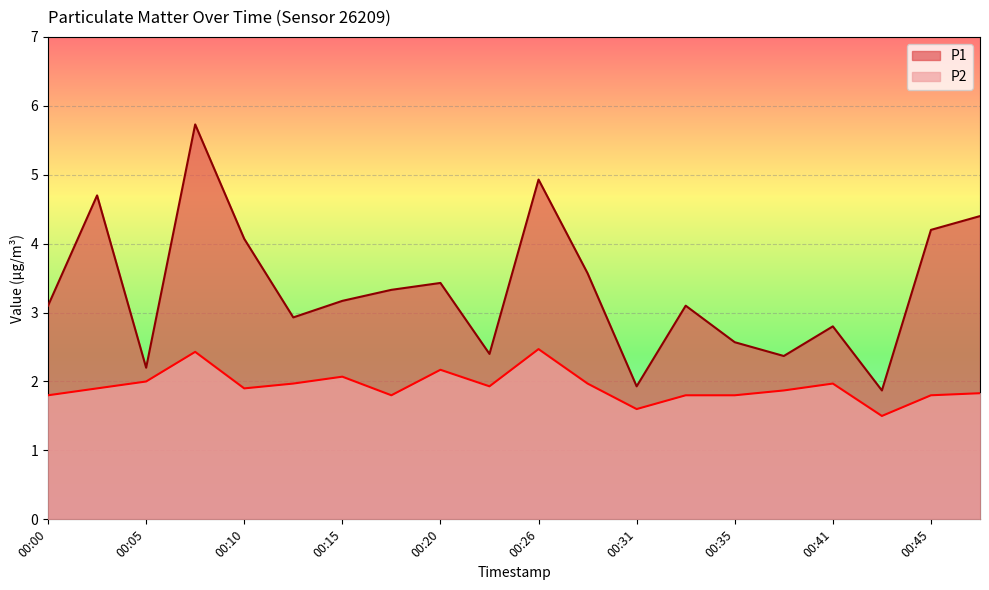

What is the value of the P2 point at the 4th from the left?

2.4